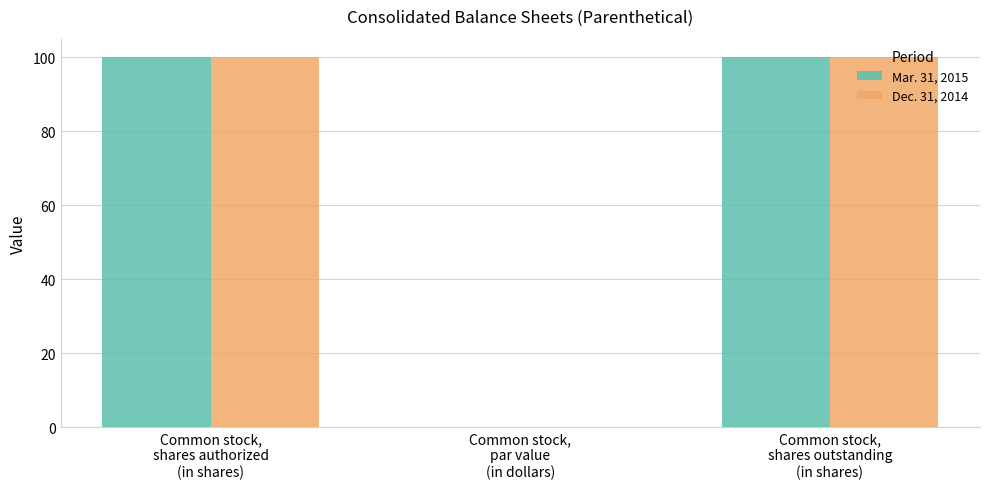

What are all the series names shown in the legend?

Mar. 31, 2015, Dec. 31, 2014